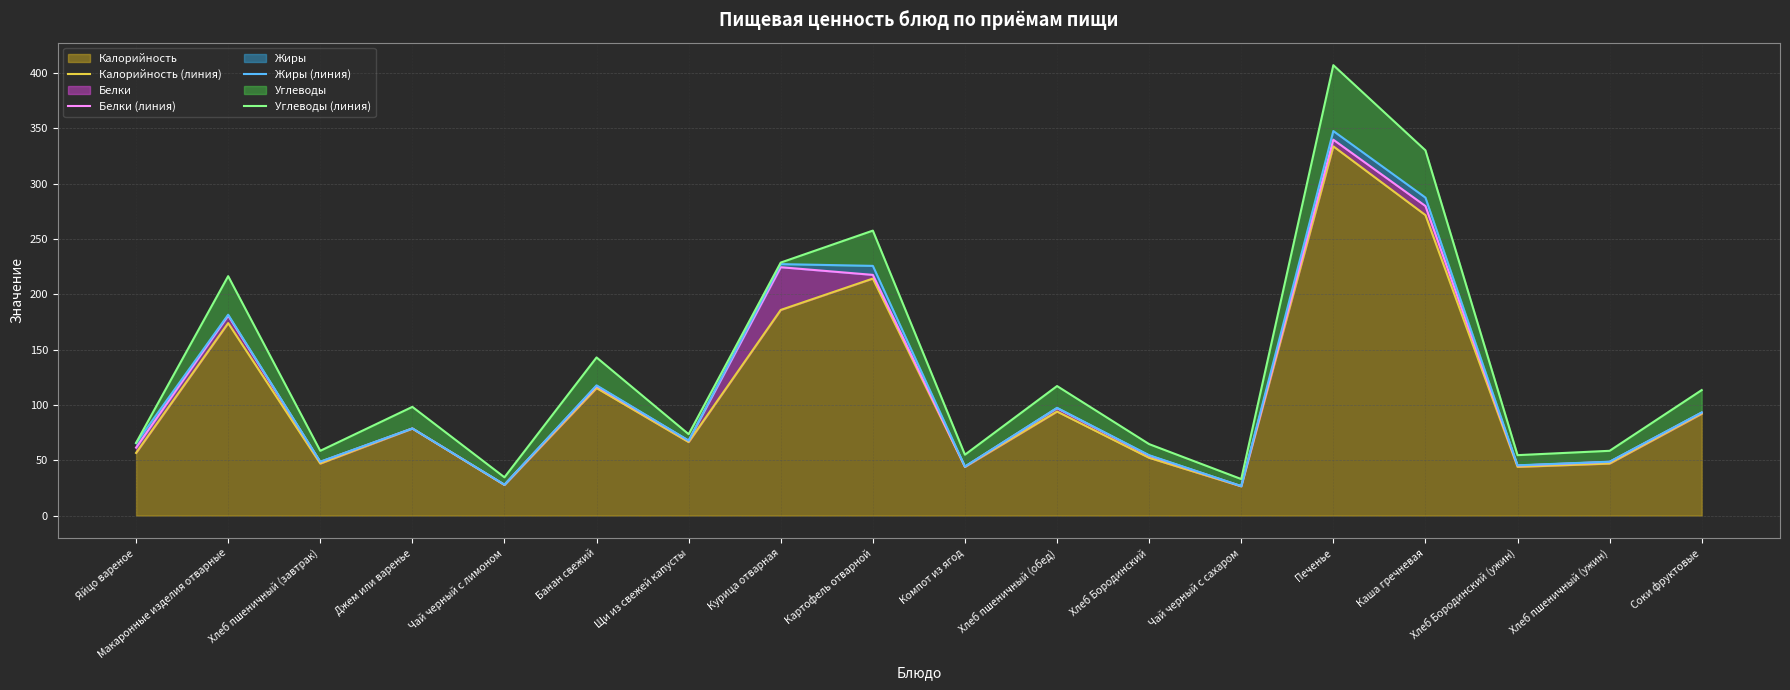

What is the greatest value displayed?

407.0